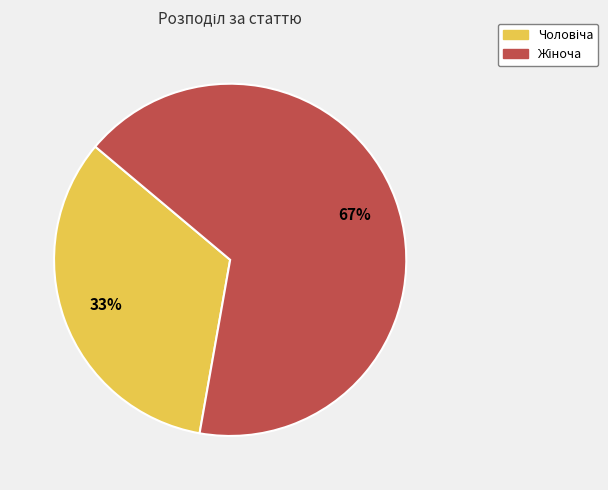

Is there a majority slice in this chart?

Yes